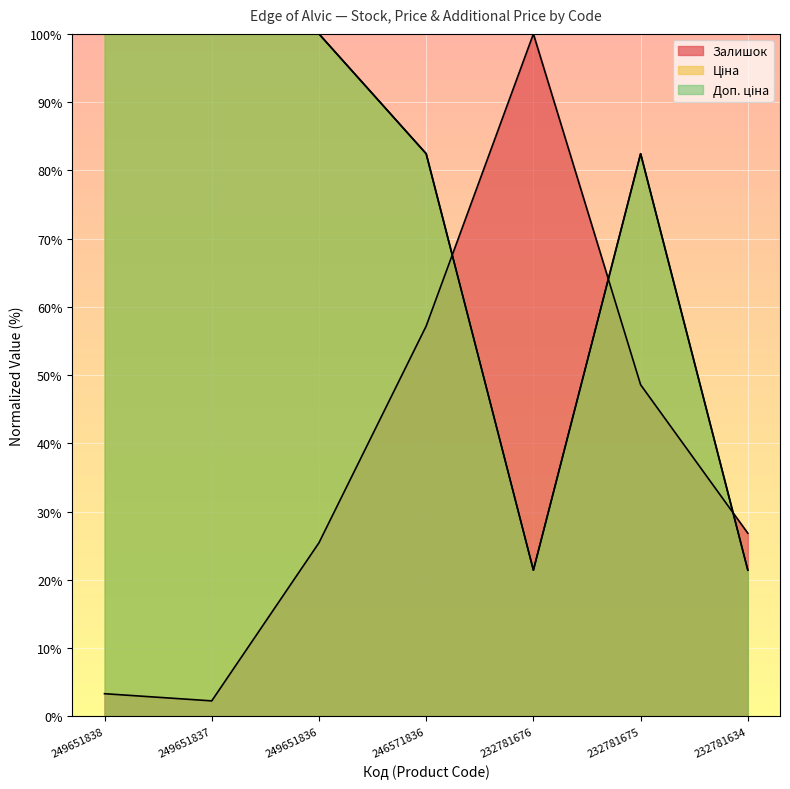

Reading left to right, list all the values displayed in this chart.

Залишок: 249651838=3.3	249651837=2.3	249651836=25.4	246571836=57.2	232781676=100.0	232781675=48.6	232781634=26.8
Ціна: 249651838=100.0	249651837=100.0	249651836=100.0	246571836=82.4	232781676=21.4	232781675=82.4	232781634=21.4
Доп. ціна: 249651838=100.0	249651837=100.0	249651836=100.0	246571836=82.4	232781676=21.4	232781675=82.4	232781634=21.4